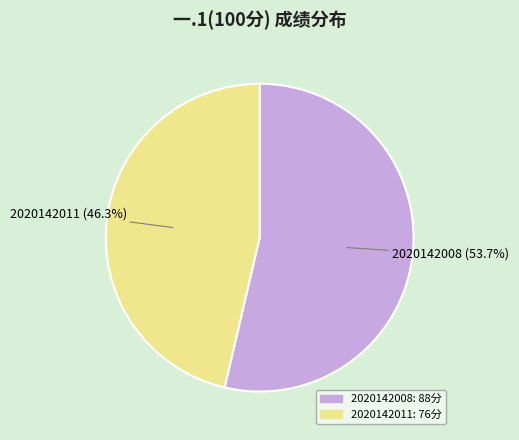

To the nearest percent, what portion does 2020142008 represent?

54%